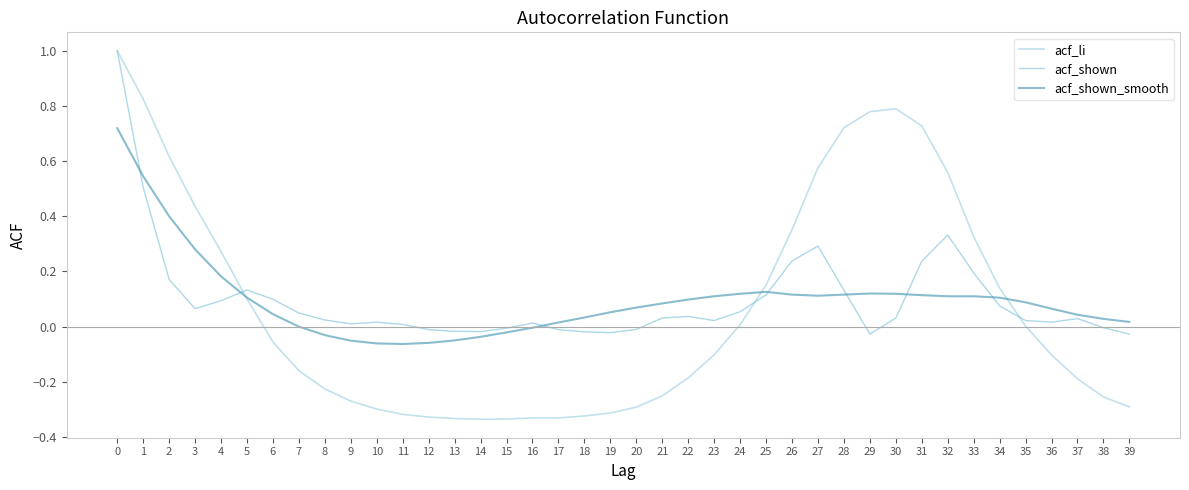

Is the value of acf_shown_smooth at 5 greater than the value of acf_li at 11?

Yes